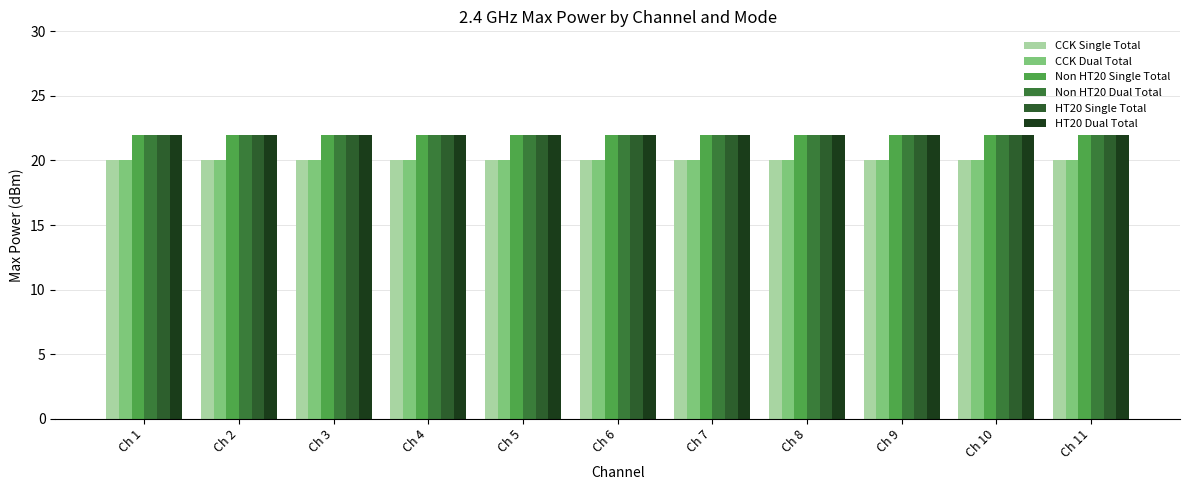

Between Ch 1 and Ch 9, which is larger?

Ch 1